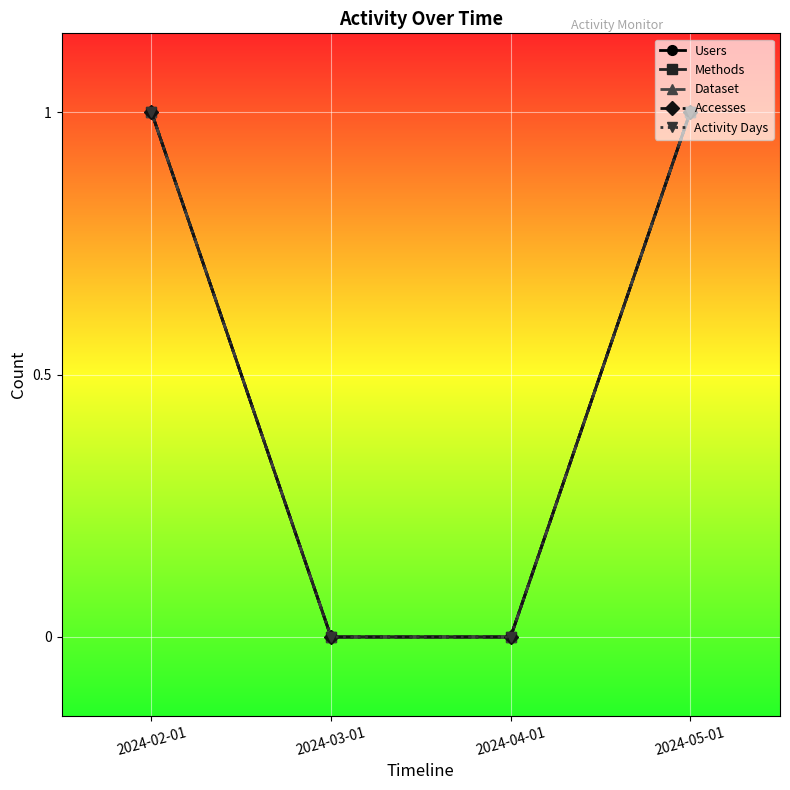

Does the chart have visible grid lines?

Yes